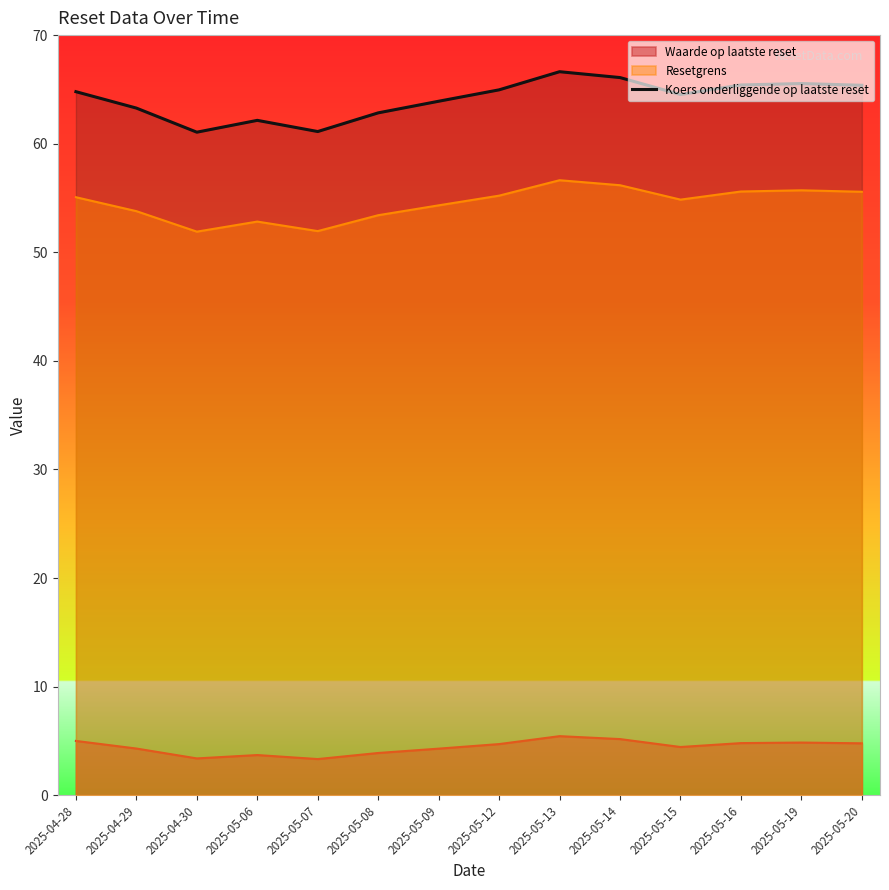

What is the label of the 4th point from the left?

2025-05-06